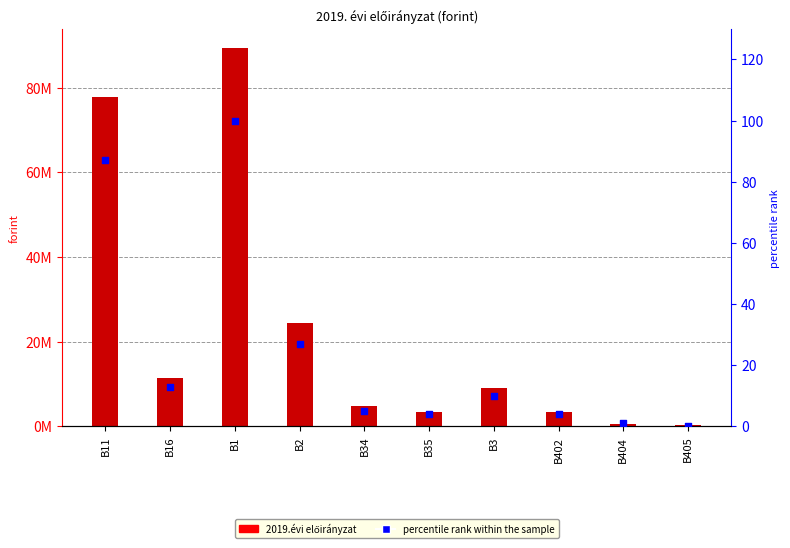

Which series has the largest total across all categories?

2019.évi előirányzat